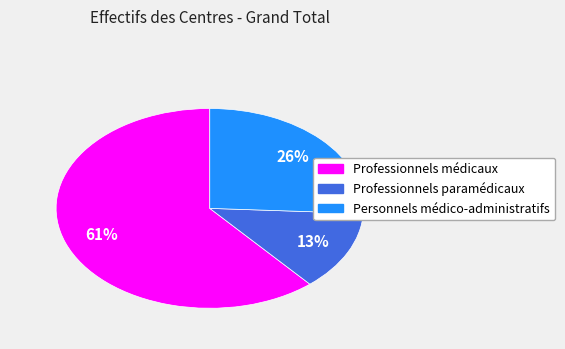

To the nearest percent, what is the difference between the largest and smallest slice percentages?

48%